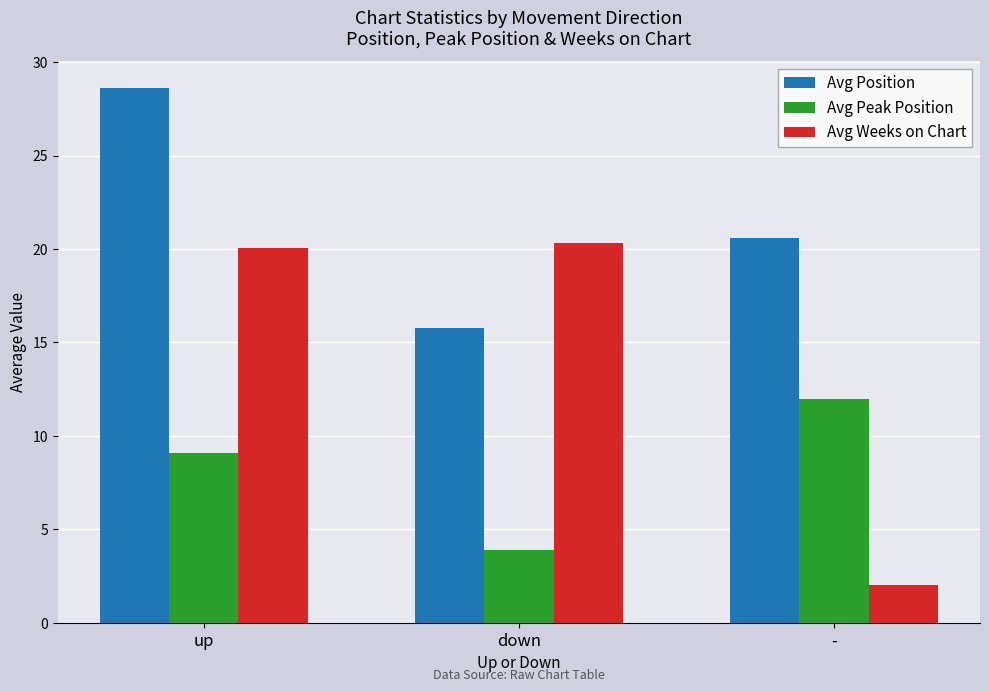

How many groups of bars are there?

3